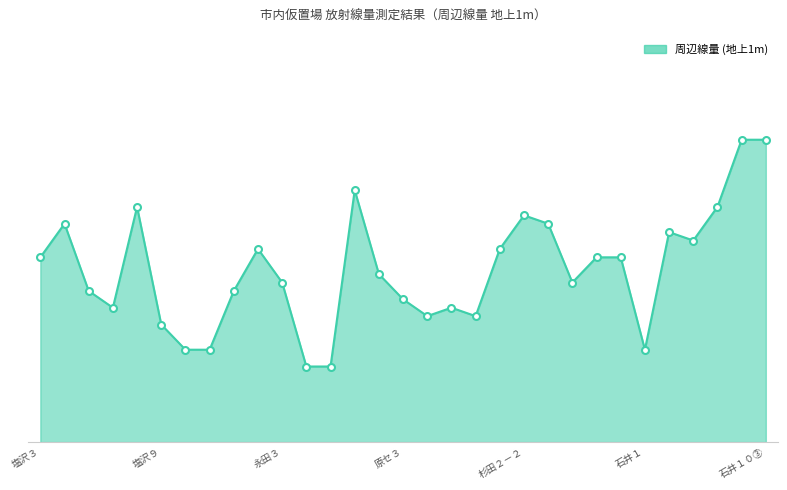

What is the greatest value displayed?

0.4